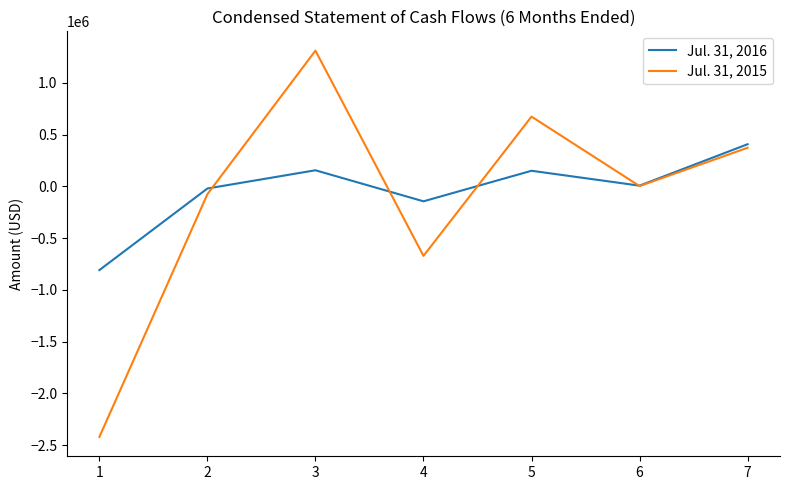

Which series has the widest spread of values?

Jul. 31, 2015